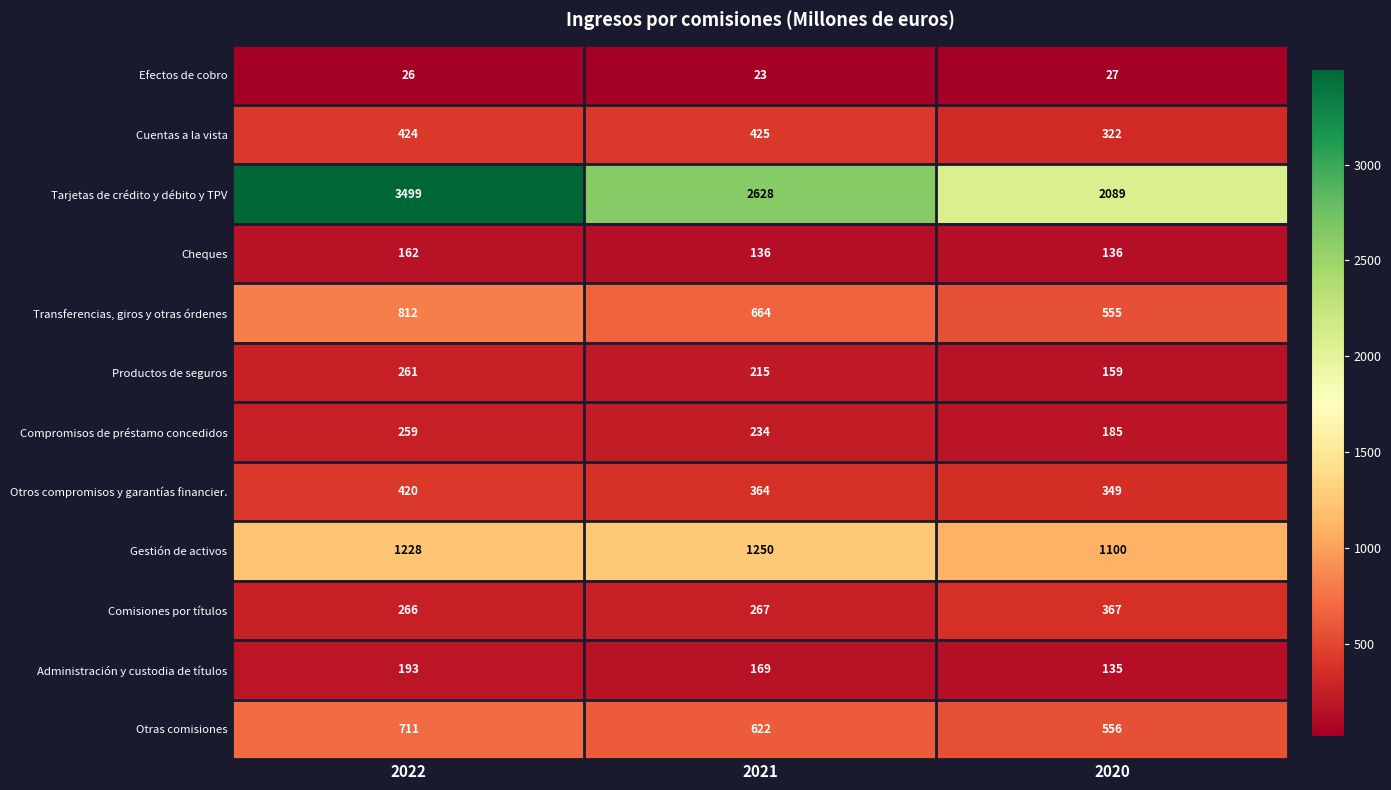

What is the sum of all Otros compromisos y garantías financier. values?

1133